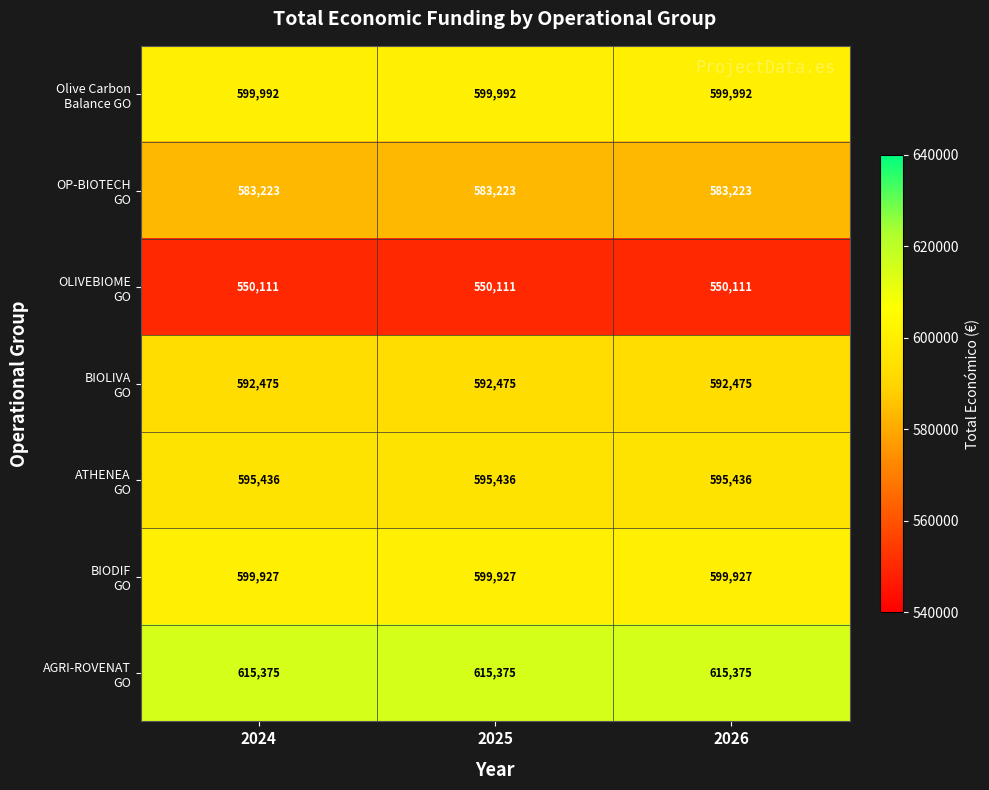

At how many categories does at least one series exceed 583838?

3